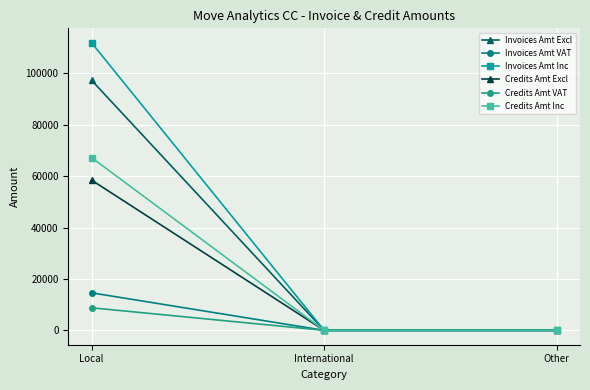

What is the spread (max minus min) of values at Local?

103173.9